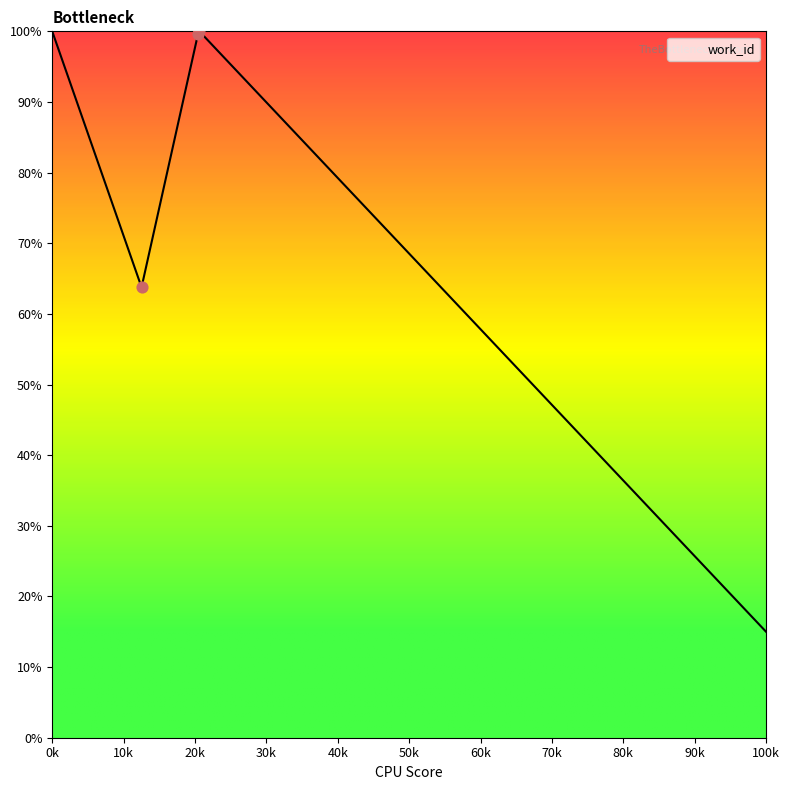

What is the minimum value shown in the chart?

15.0